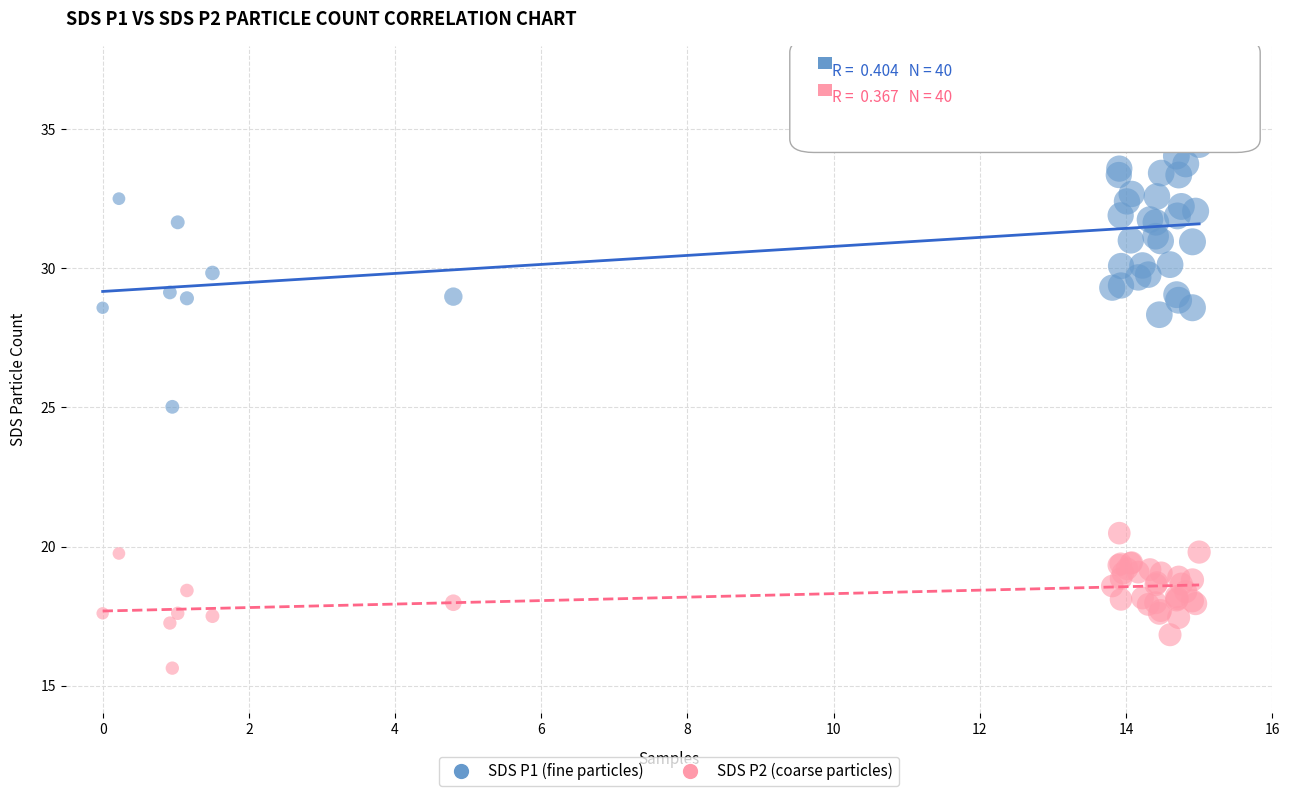

Which series has the widest spread of Y values?

SDS P1 (fine particles)